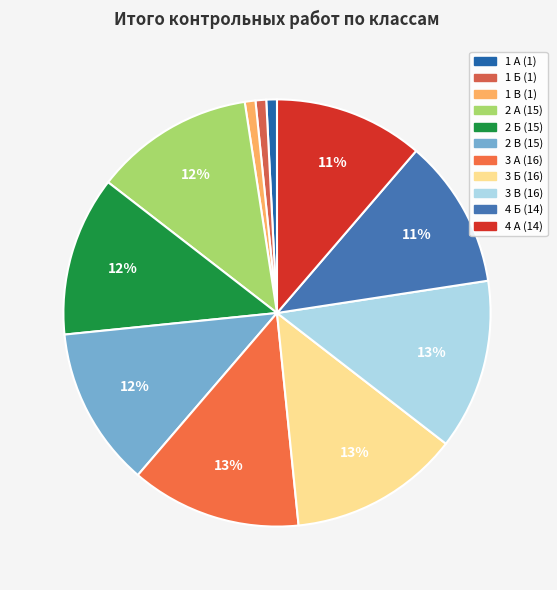

True or false: 4 А accounts for 20% of the total.

False